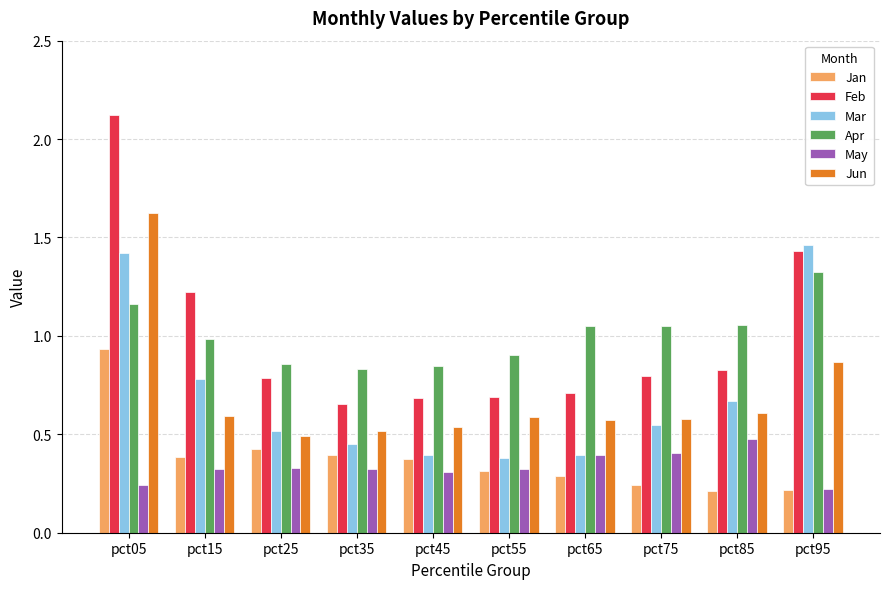

What is the sum of the Feb values at pct55 and pct95?

2.1